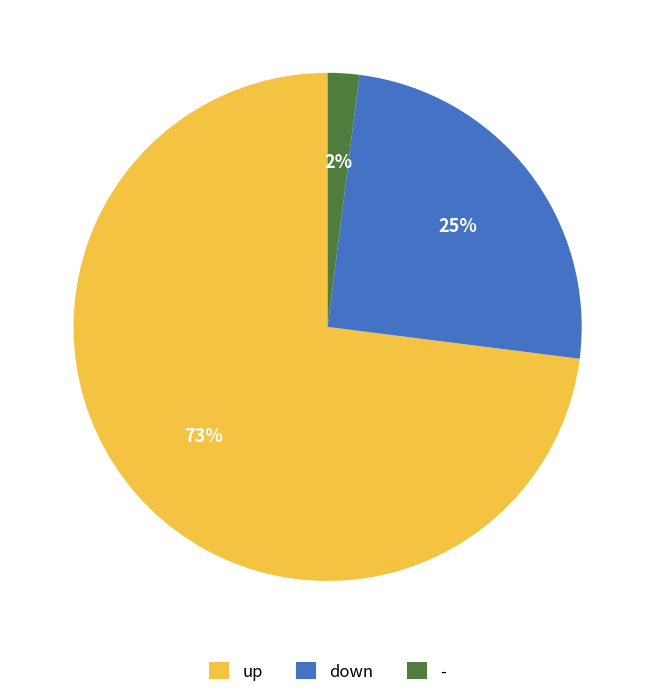

To the nearest percent, what is the difference between the largest and smallest slice percentages?

71%